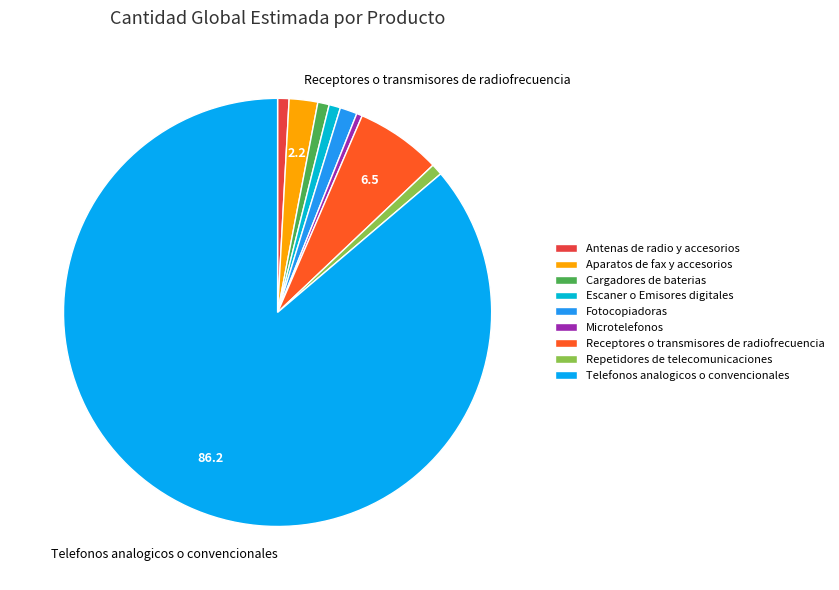

Count the number of slices in the pie.

9